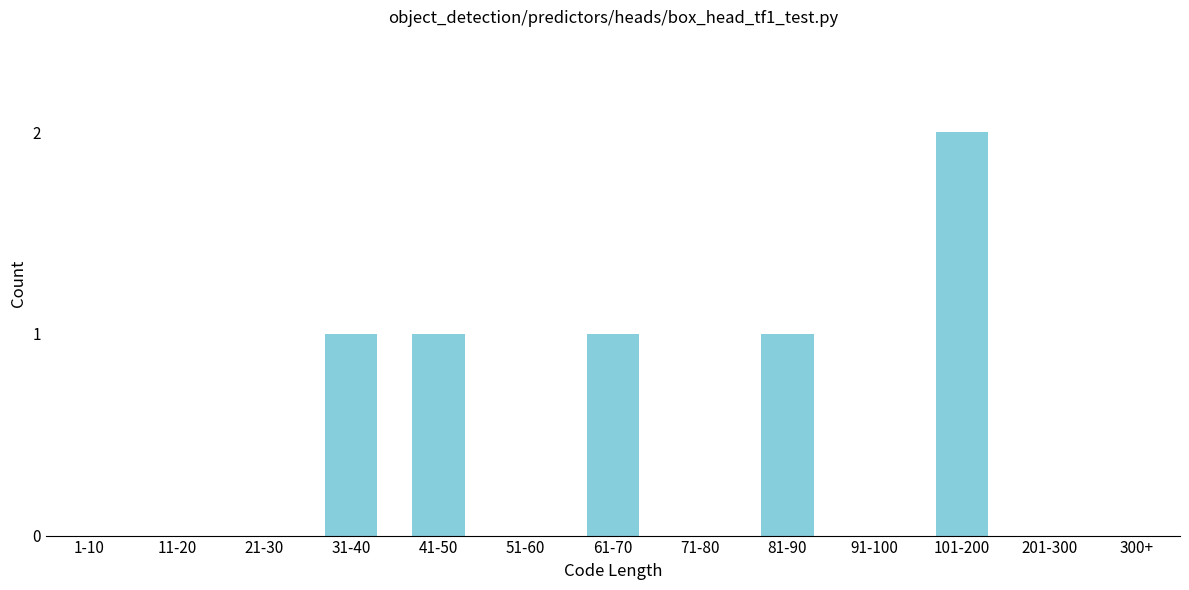

Reading right to left, list all the values displayed in this chart.

300+=0	201-300=0	101-200=2	91-100=0	81-90=1	71-80=0	61-70=1	51-60=0	41-50=1	31-40=1	21-30=0	11-20=0	1-10=0